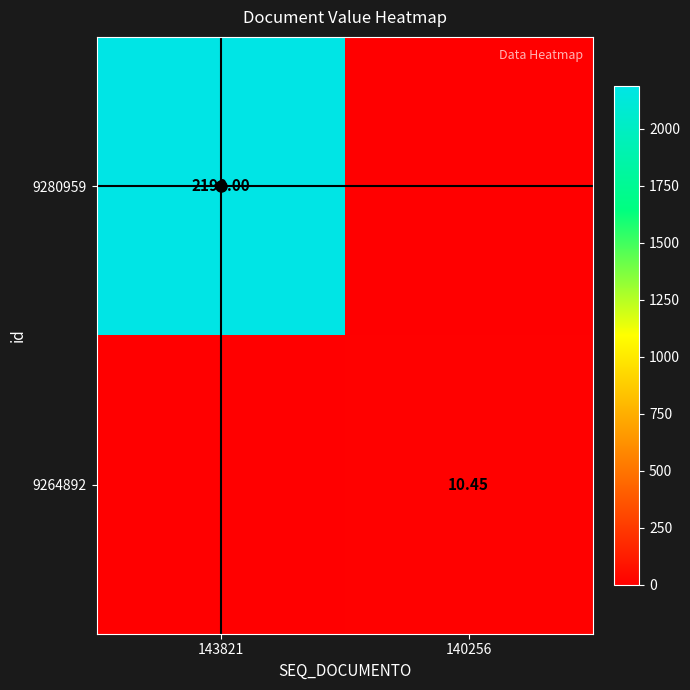

Is the value of 9264892 at 140256 greater than the value of 9280959 at 143821?

No